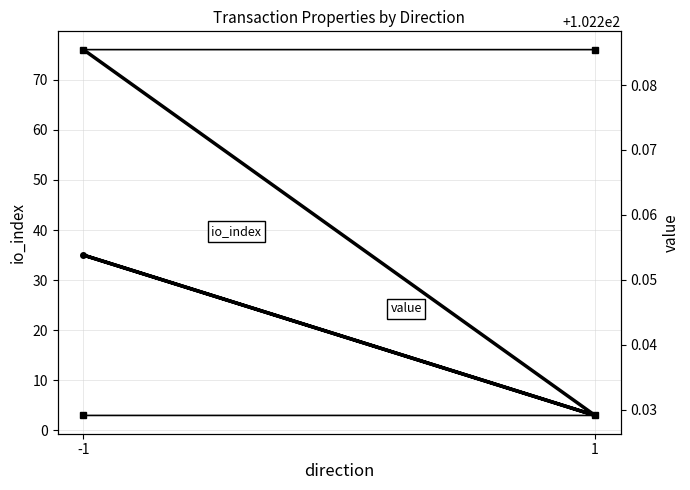

The value series shows 45.8 at -1. True or false?

False